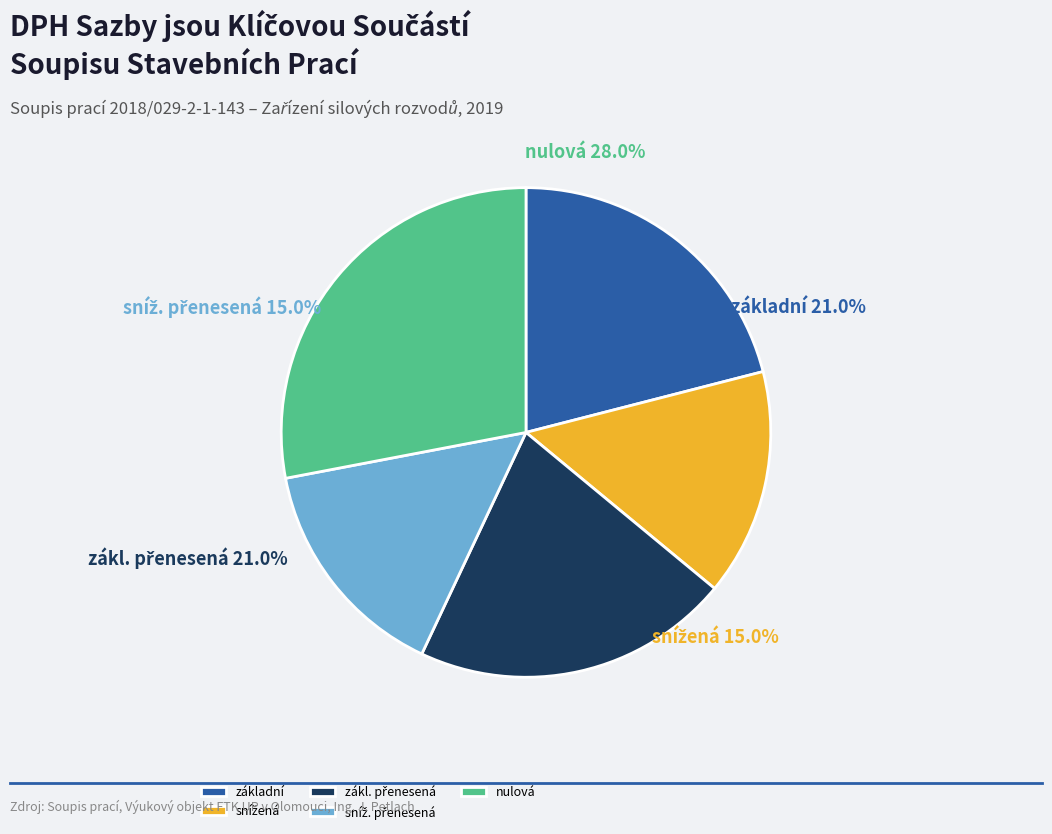

True or false: snížená accounts for 14% of the total.

False